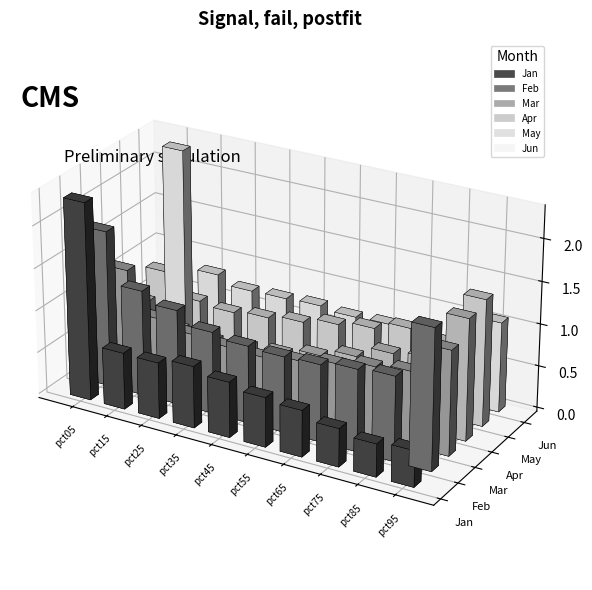

Is the value of Mar at pct85 greater than the value of Apr at pct25?

Yes